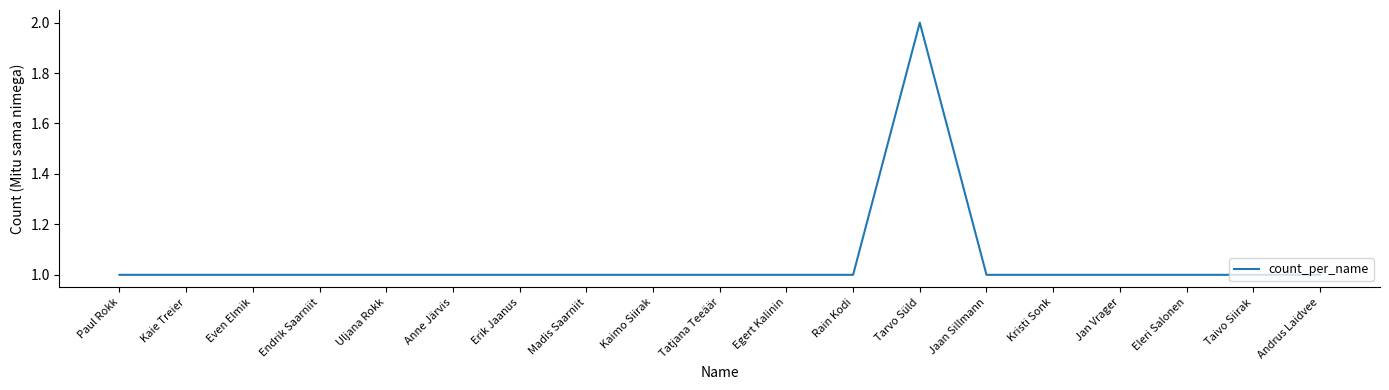

Reading left to right, list all the values displayed in this chart.

1	1	1	1	1	1	1	1	1	1	1	1	2	1	1	1	1	1	1